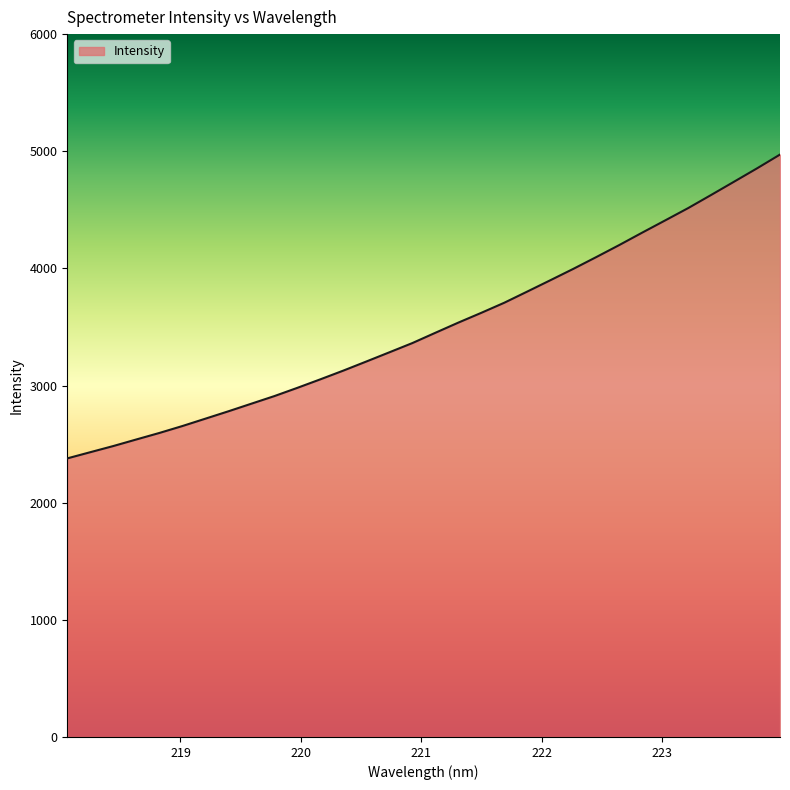

What is the minimum value shown in the chart?

2378.2